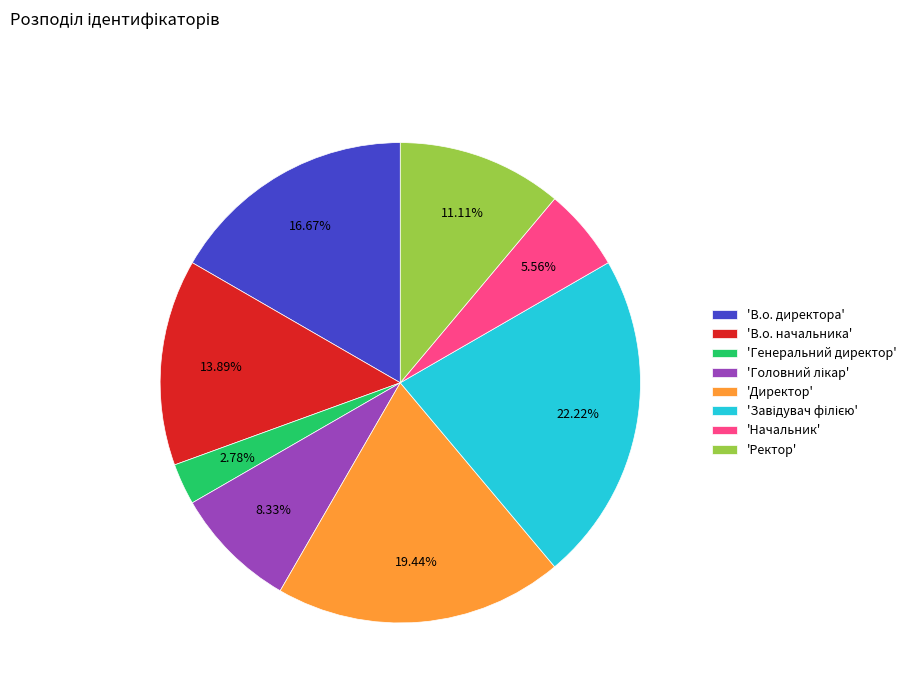

Is there any slice that represents more than half of the pie?

No